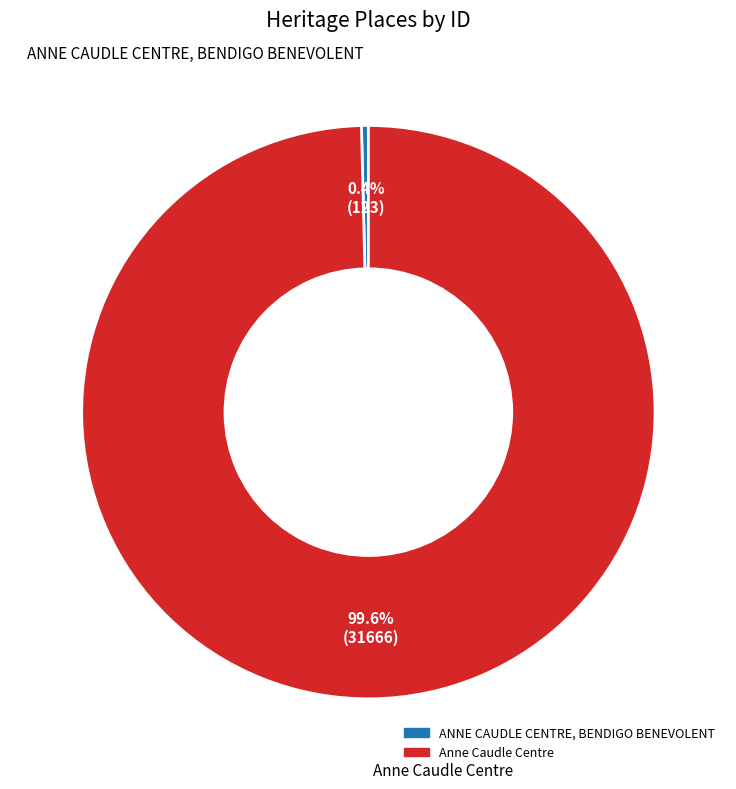

Which slice is the largest?

Anne Caudle Centre